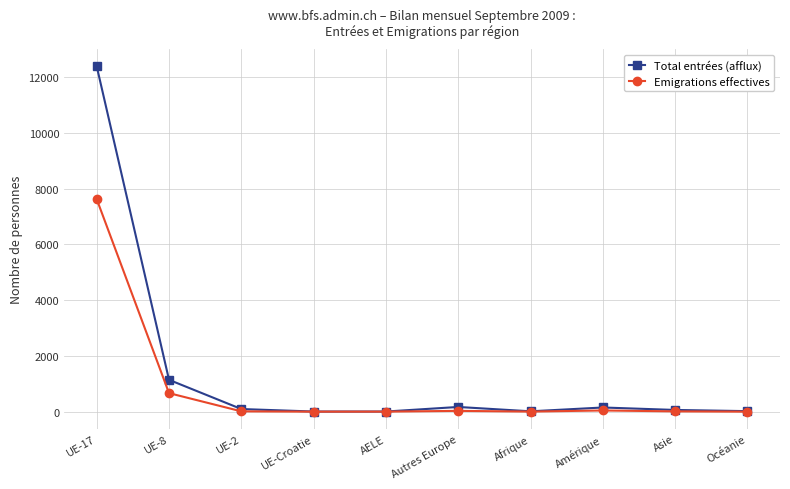

How many data points in Emigrations effectives are less than 11?

5